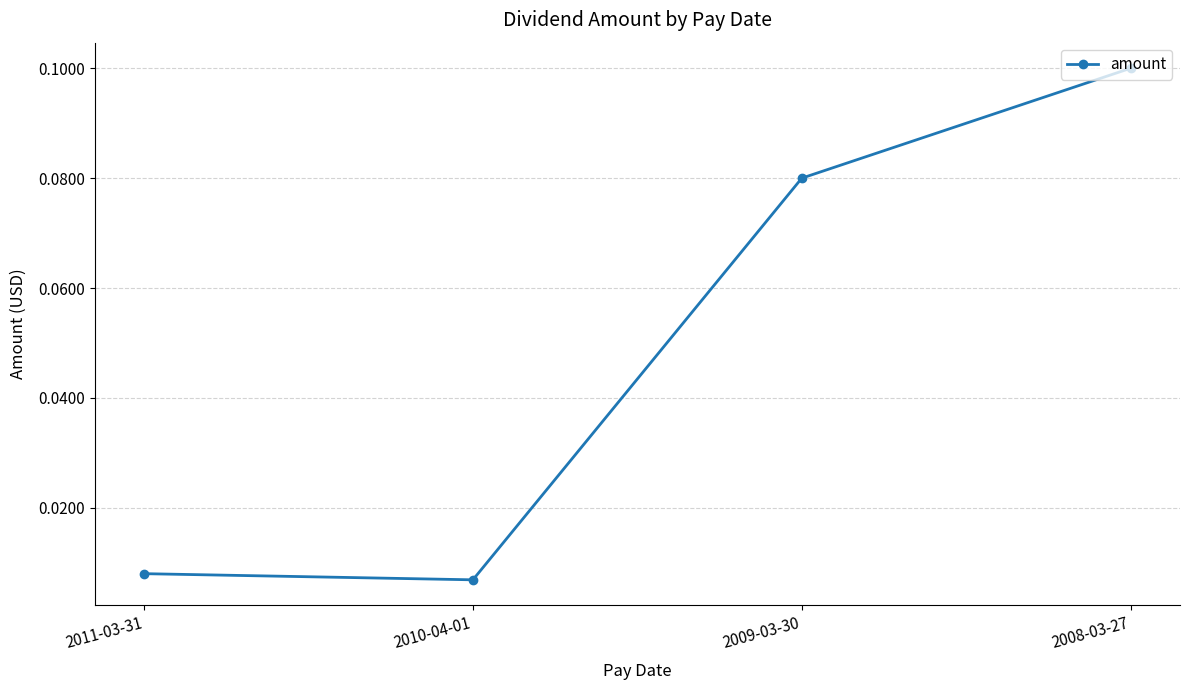

What is the change in value from 2010-04-01 to 2009-03-30?

+0.1